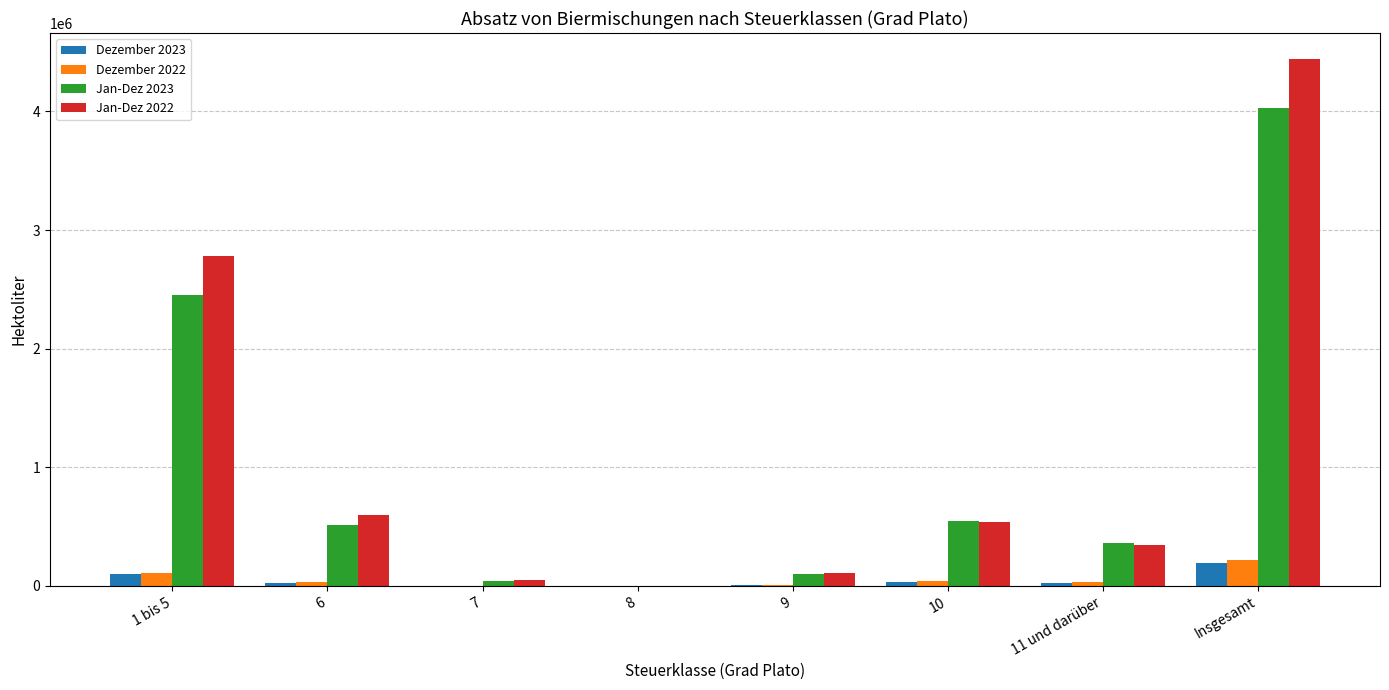

What is the sum of all Jan-Dez 2023 values?

8059212.8